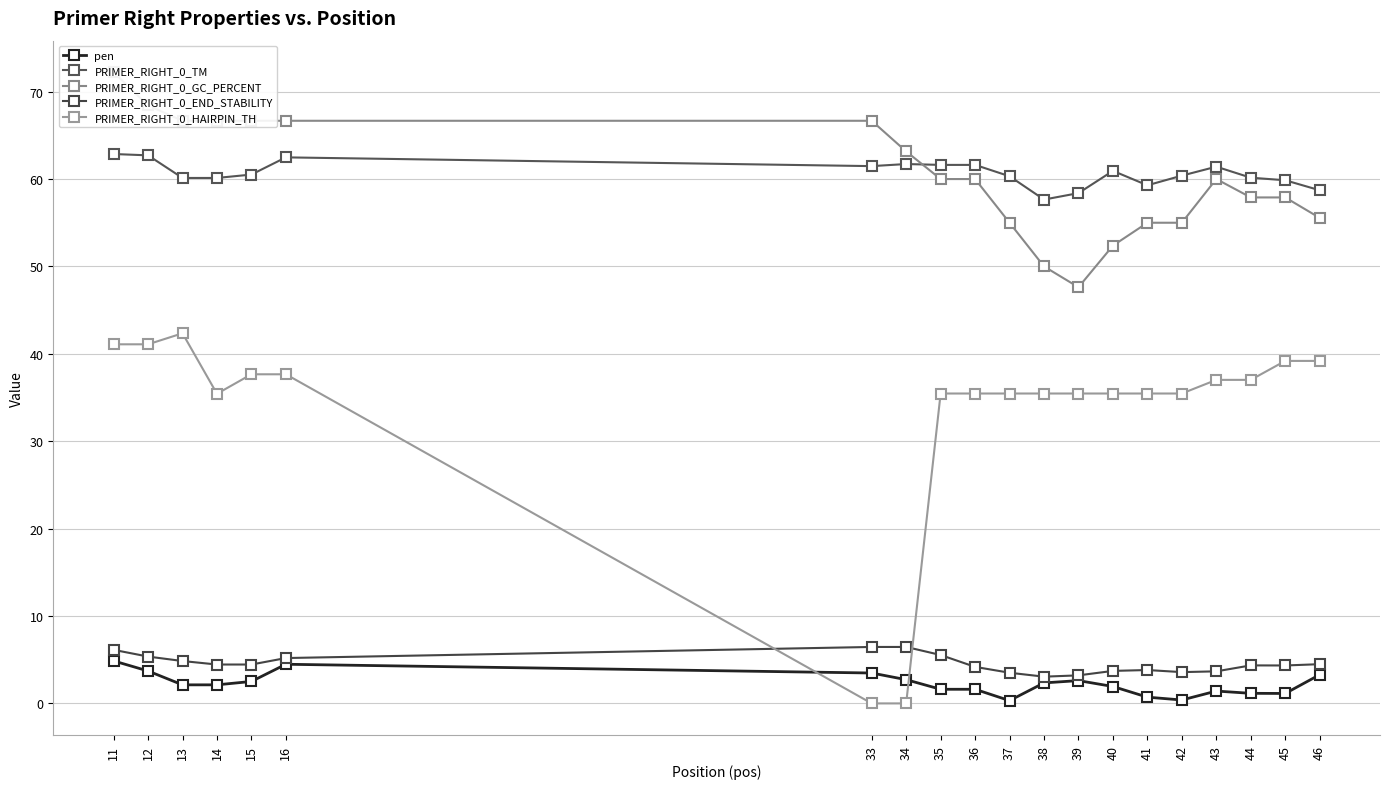

What is the greatest value displayed?

72.2